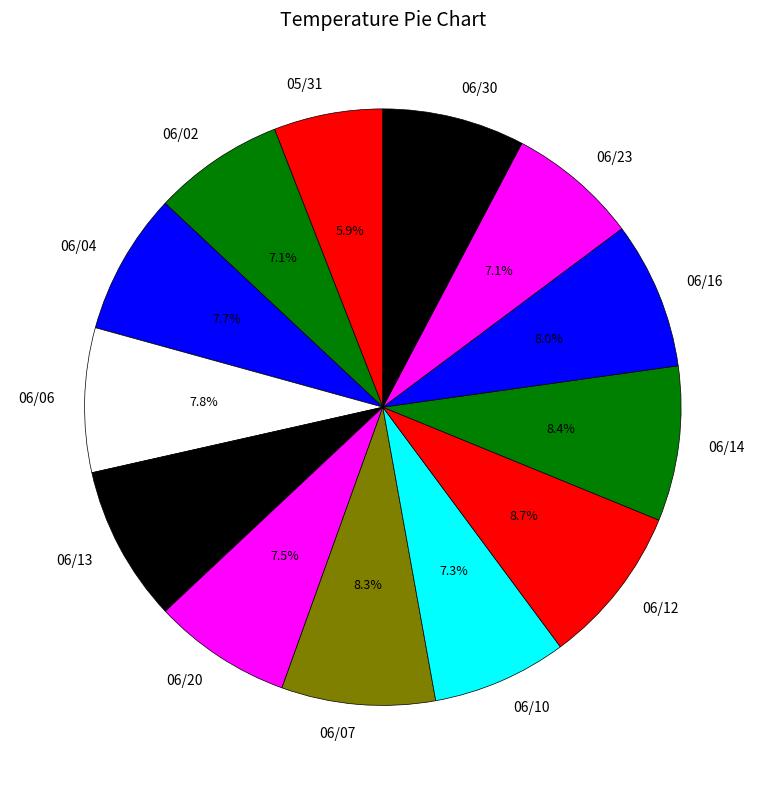

Is it true that 06/12 is 9% of the pie?

True